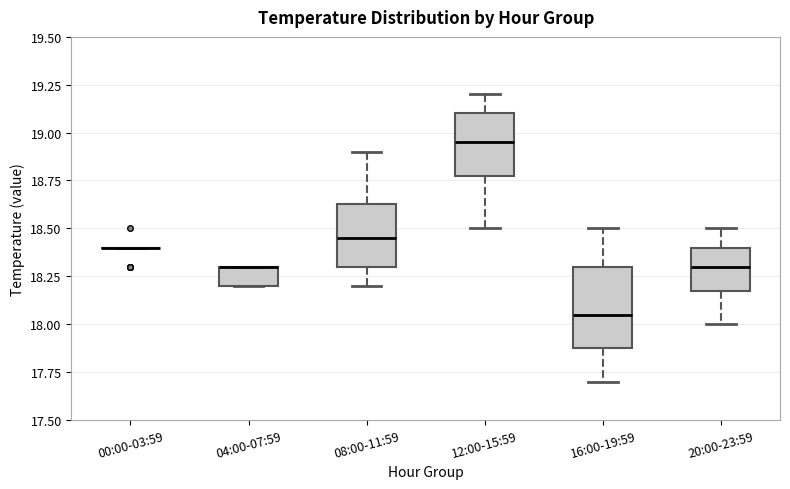

Where does the upper whisker of the box for 16:00-19:59 end on the y-axis? The values are not printed on the chart, so give them approximately, as read against the axis.

18.50